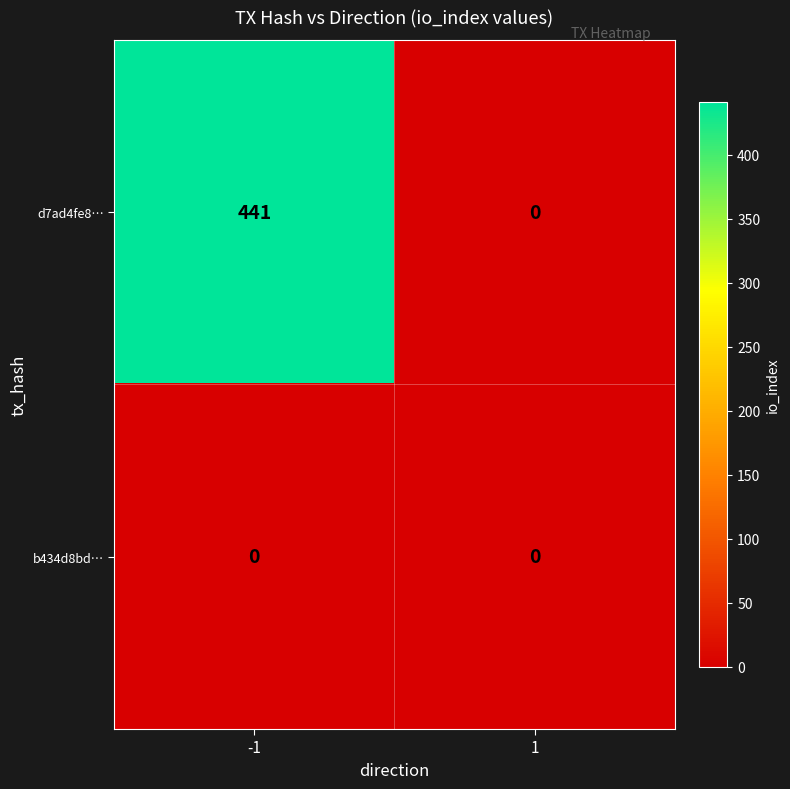

Which series has the largest total across all categories?

d7ad4fe8…